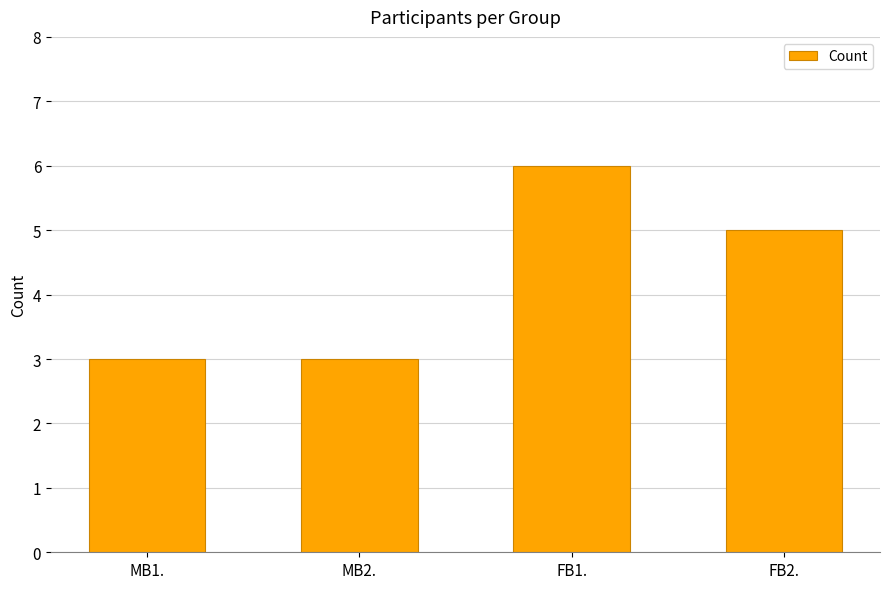

Reading right to left, what are all the values shown in this chart?

5	6	3	3